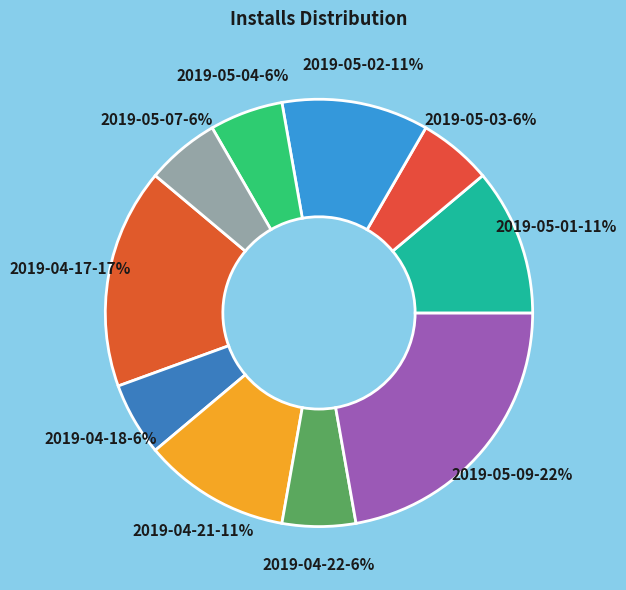

Is there any slice that represents more than half of the pie?

No